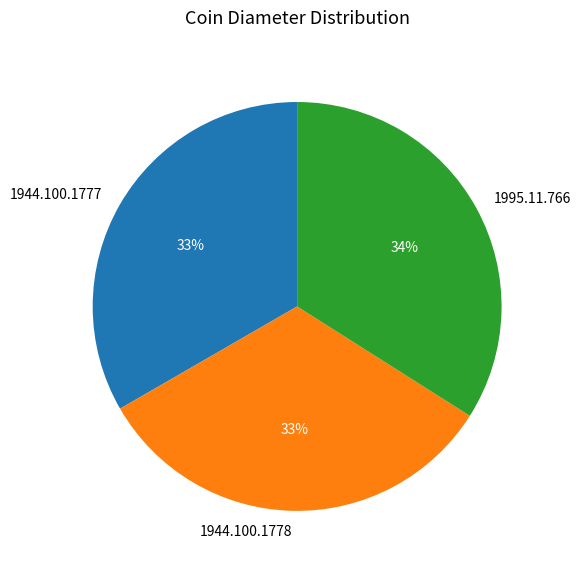

Is there a majority slice in this chart?

No